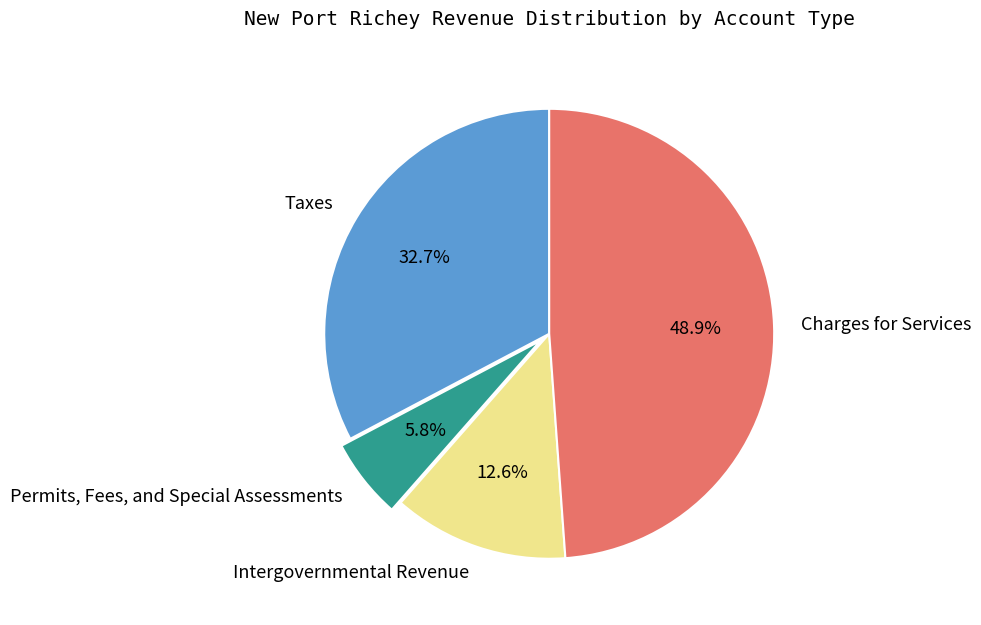

To the nearest percent, what percentage of the pie is Taxes?

33%